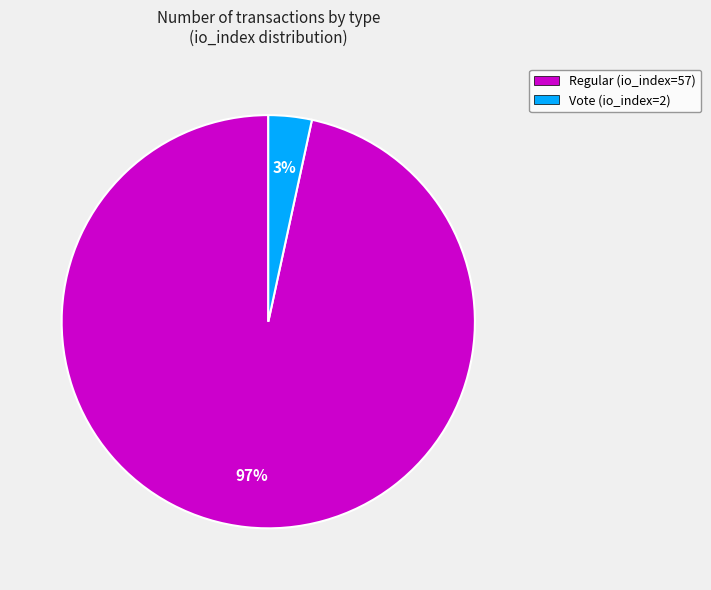

Combined, do Vote (io_index=2) and Regular (io_index=57) account for over 50%?

Yes